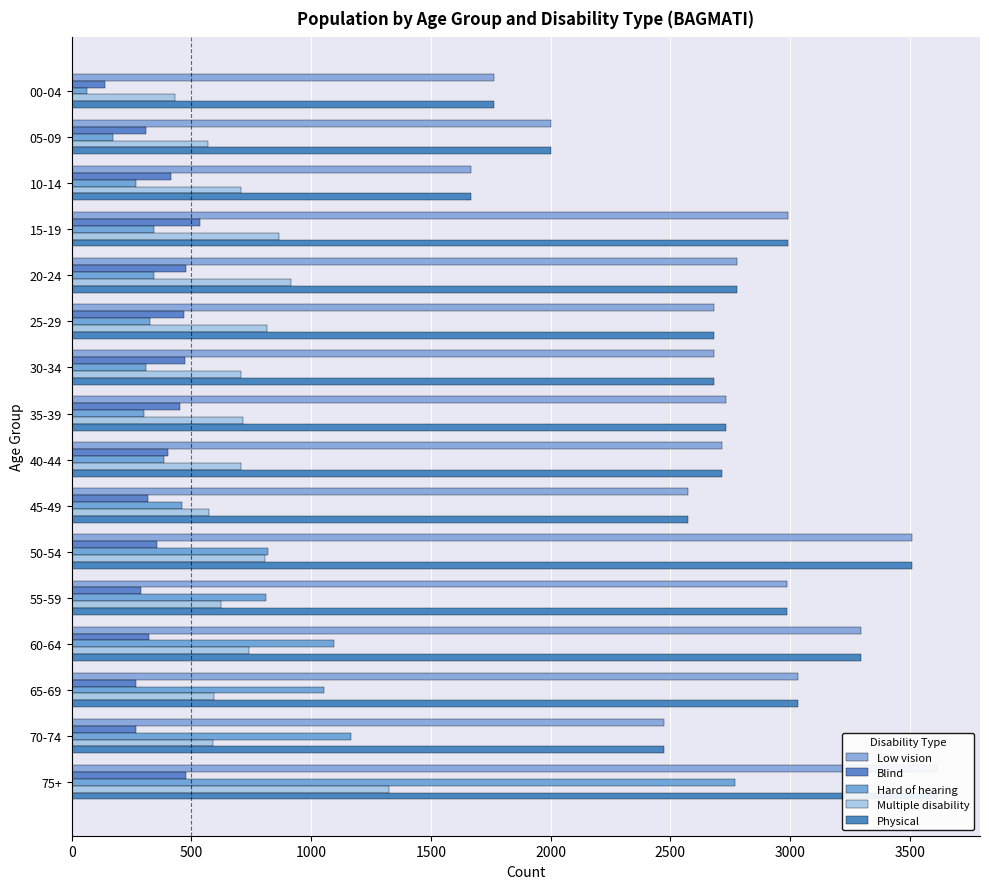

Which series has the largest total across all categories?

Low vision